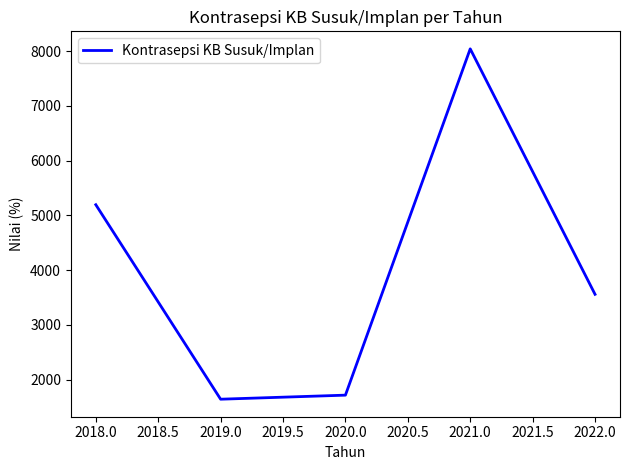

Count the number of data series in this chart.

1